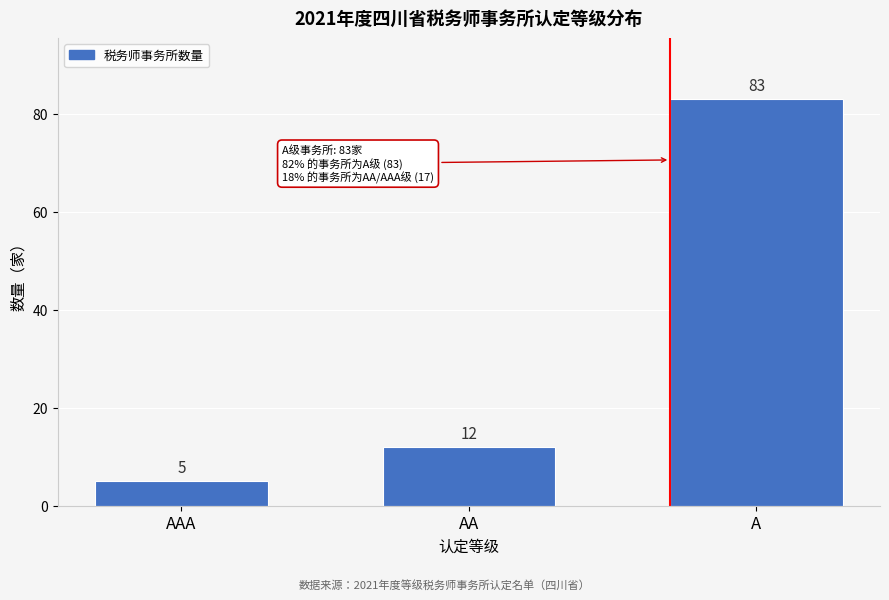

Reading left to right, list all the values displayed in this chart.

5	12	83